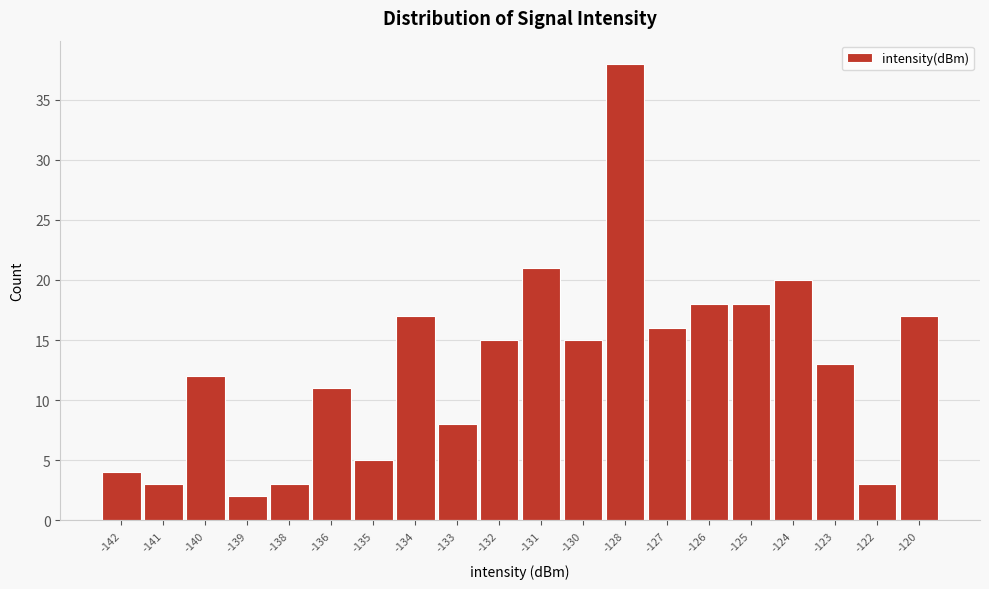

Reading left to right, what are all the values shown in this chart?

-142=4	-141=3	-140=12	-139=2	-138=3	-136=11	-135=5	-134=17	-133=8	-132=15	-131=21	-130=15	-128=38	-127=16	-126=18	-125=18	-124=20	-123=13	-122=3	-120=17